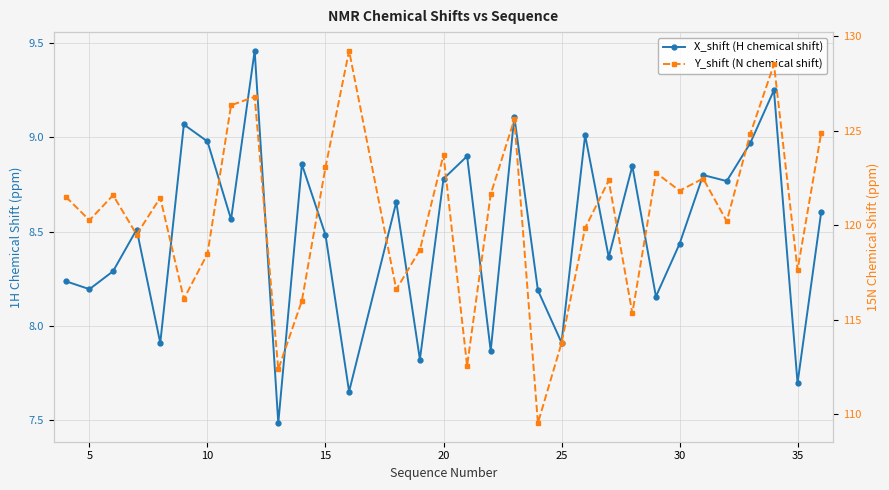

List the series in order of their overall mean, lowest first.

X_shift (H chemical shift), Y_shift (N chemical shift)